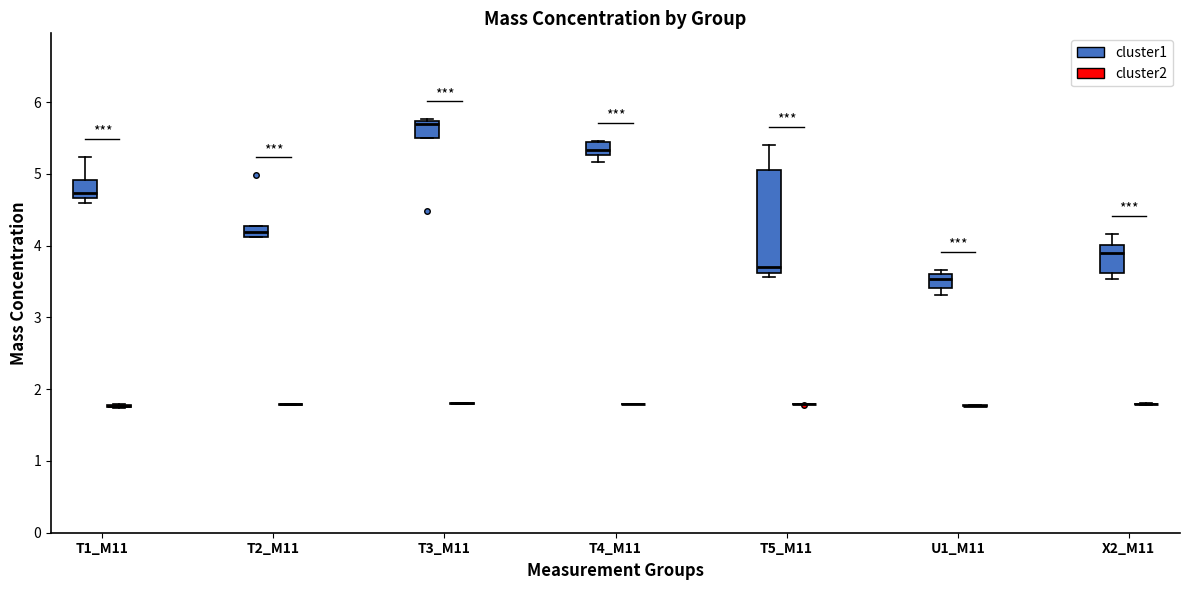

Where is the upper edge of the box for U1_M11 (cluster1) on the y-axis? The values are not printed on the chart, so give them approximately, as read against the axis.

3.6